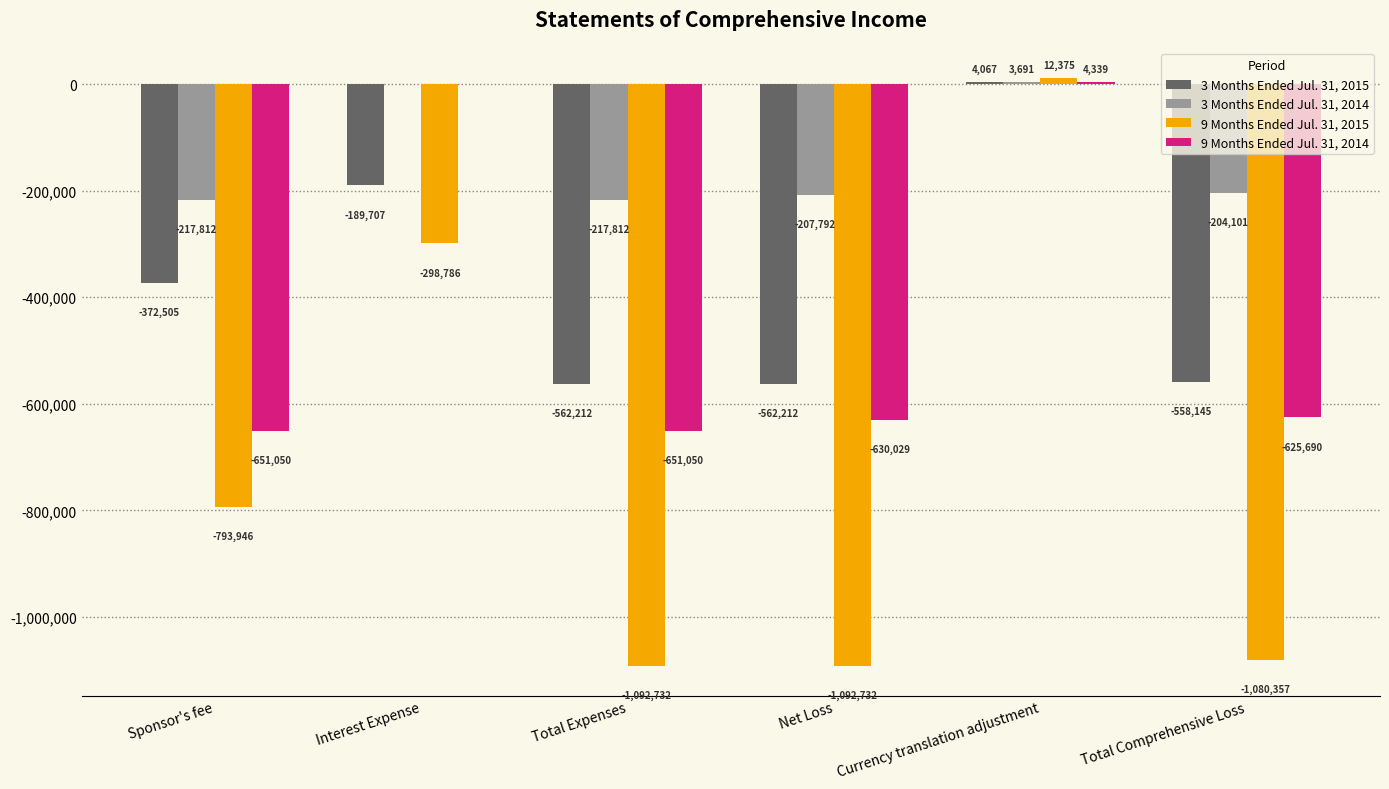

What is the sum of all 3 Months Ended Jul. 31, 2014 values?

-843826